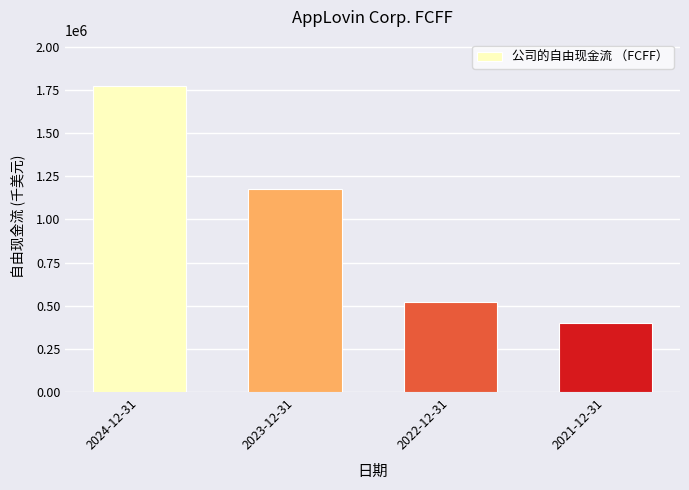

Rank the categories by value from highest to lowest.

2024-12-31, 2023-12-31, 2022-12-31, 2021-12-31